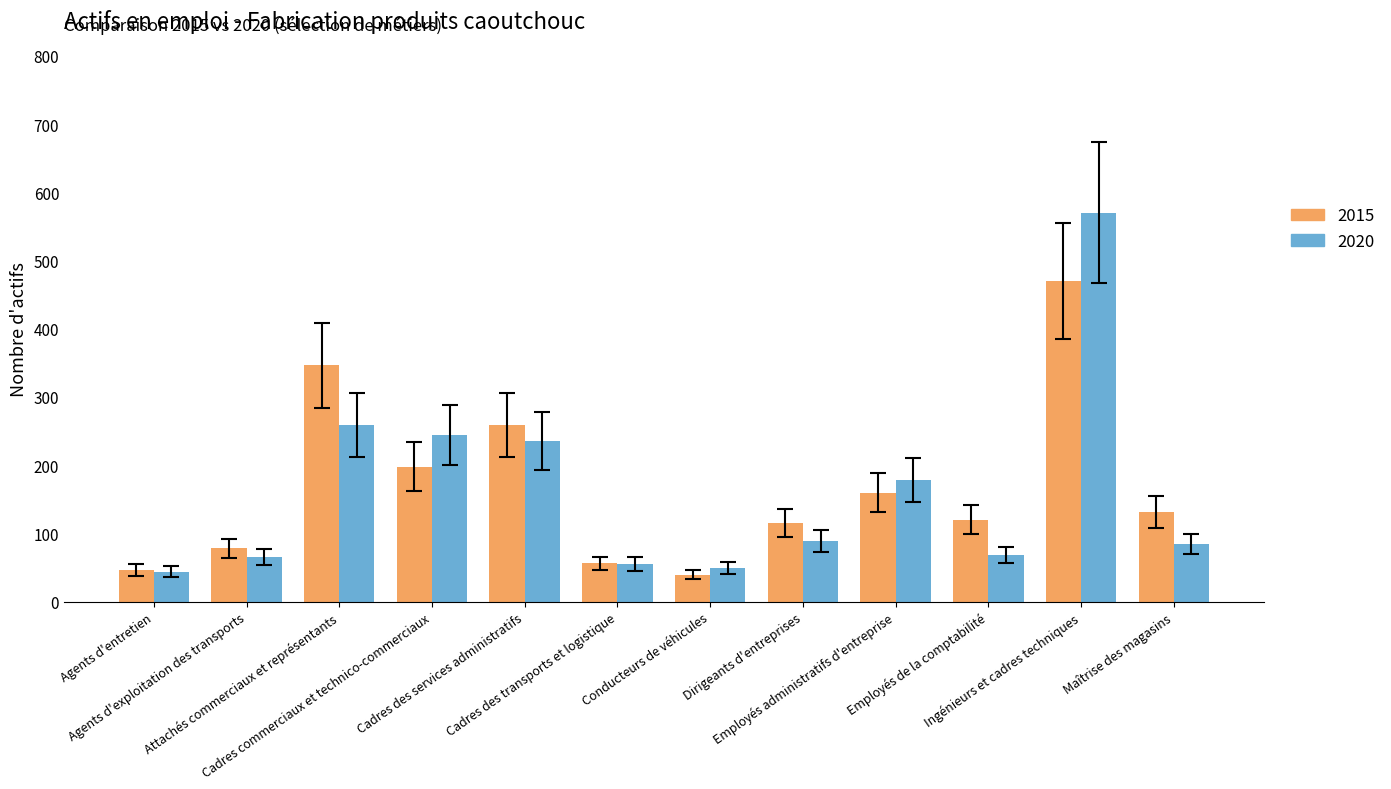

What is the lowest value of the 2020 series?

43.8